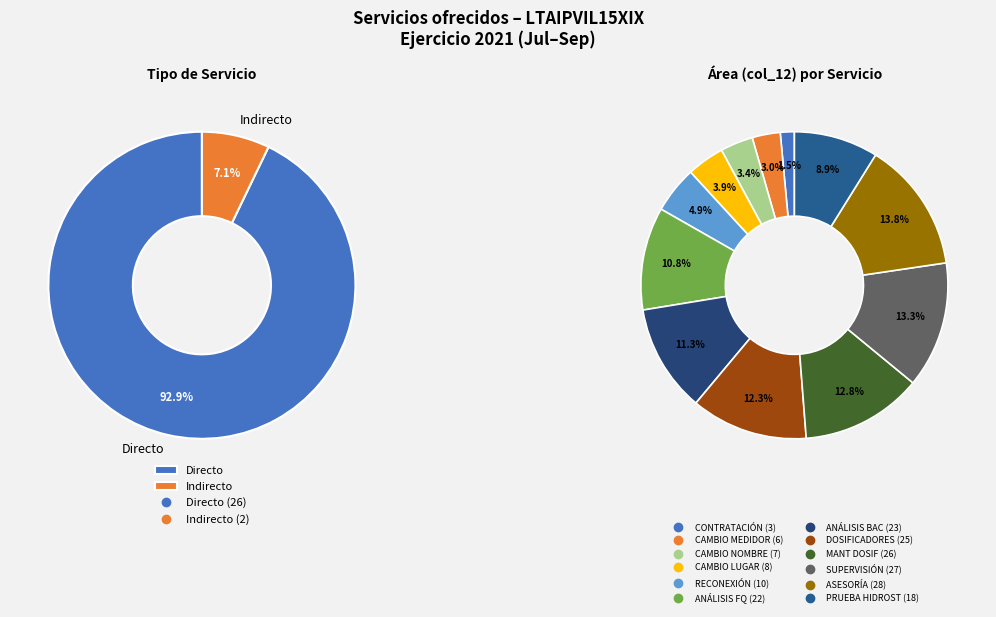

Rank the categories by value from lowest to highest.

Indirecto, Directo